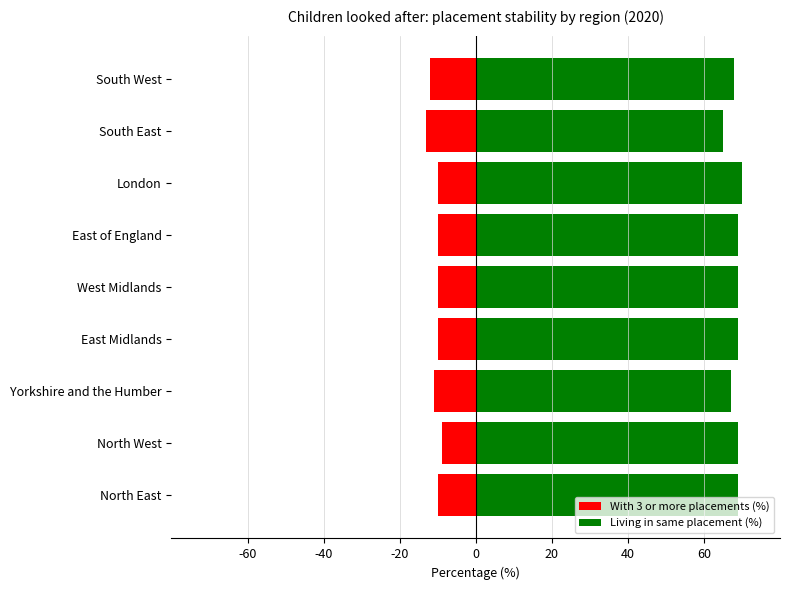

Which series has the widest spread of values?

Living in same placement (%)